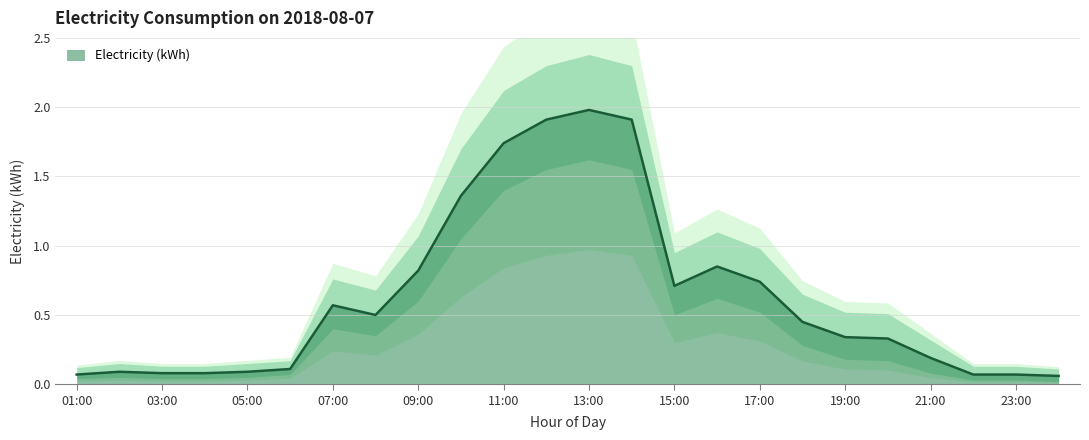

What is the approximate value at 19:00?

0.3